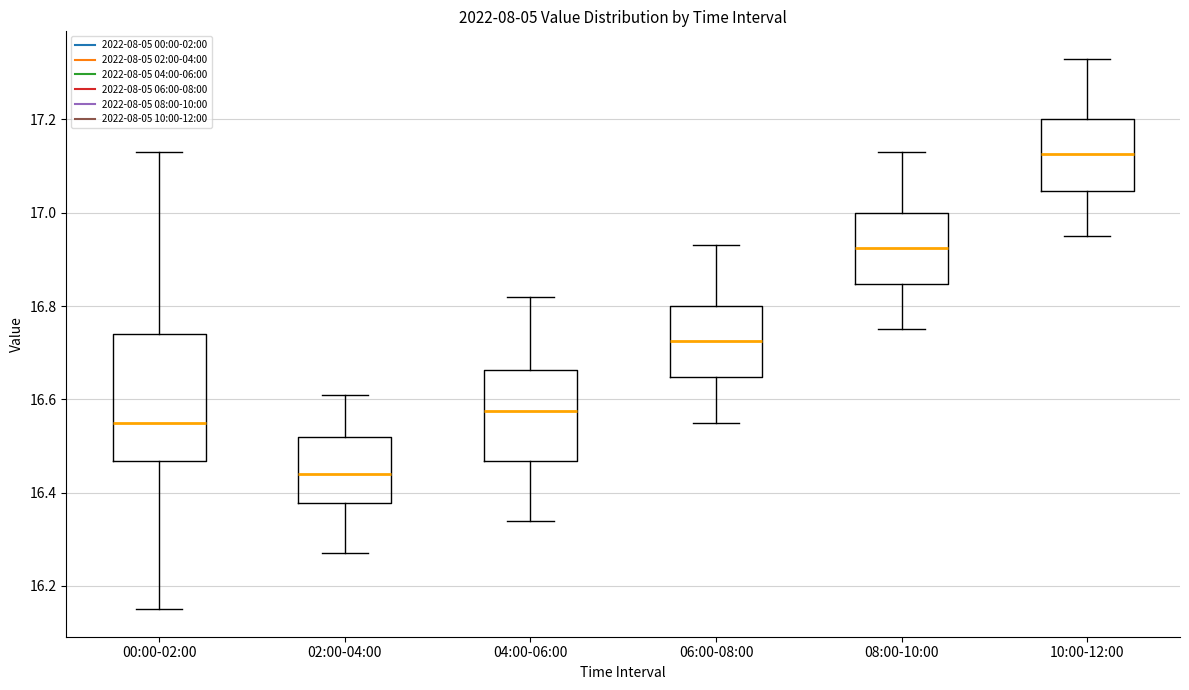

Reading left to right, read every box against the y-axis: the position of its median line, the range the box covers, and the ends of its whiskers. The values are not printed on the chart, so give them approximately, as read against the axis.

00:00-02:00: median 16.56, box 16.46 to 16.74, whiskers 16.16 to 17.14
02:00-04:00: median 16.44, box 16.38 to 16.52, whiskers 16.28 to 16.62
04:00-06:00: median 16.58, box 16.46 to 16.66, whiskers 16.34 to 16.82
06:00-08:00: median 16.72, box 16.64 to 16.80, whiskers 16.56 to 16.94
08:00-10:00: median 16.92, box 16.84 to 17.00, whiskers 16.76 to 17.14
10:00-12:00: median 17.12, box 17.04 to 17.20, whiskers 16.96 to 17.34